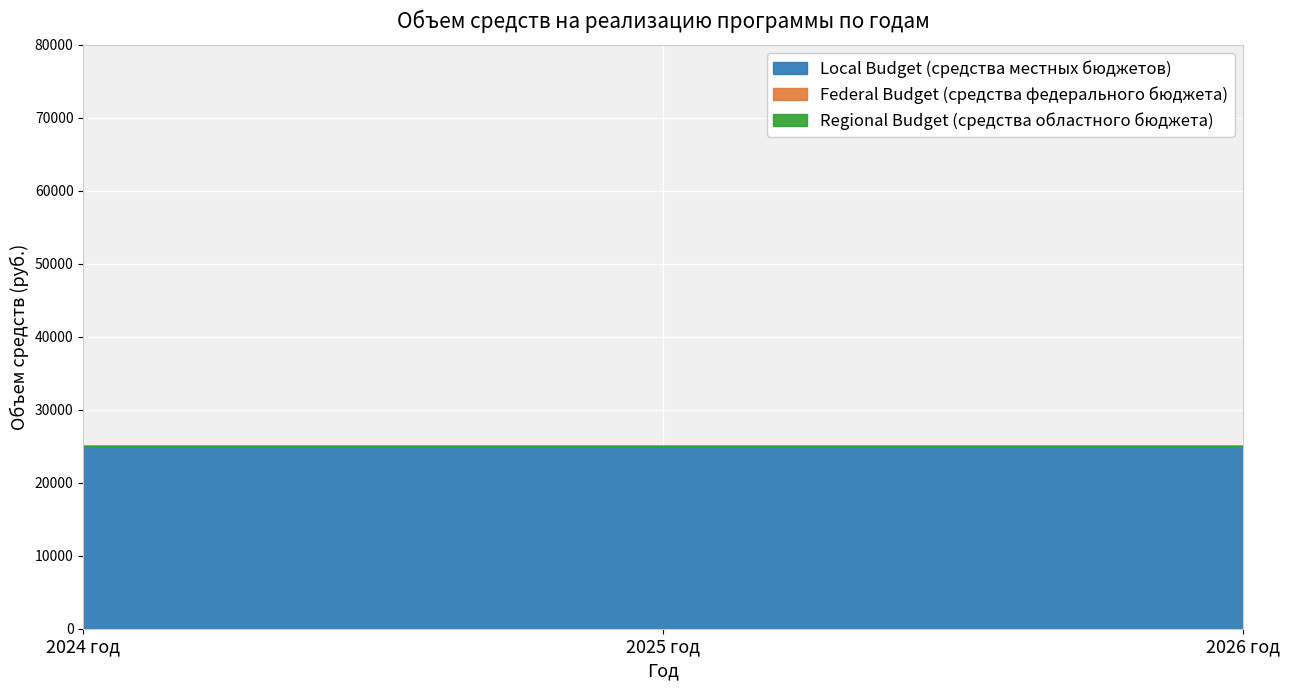

What is the label of the 1st point from the left?

2024 год